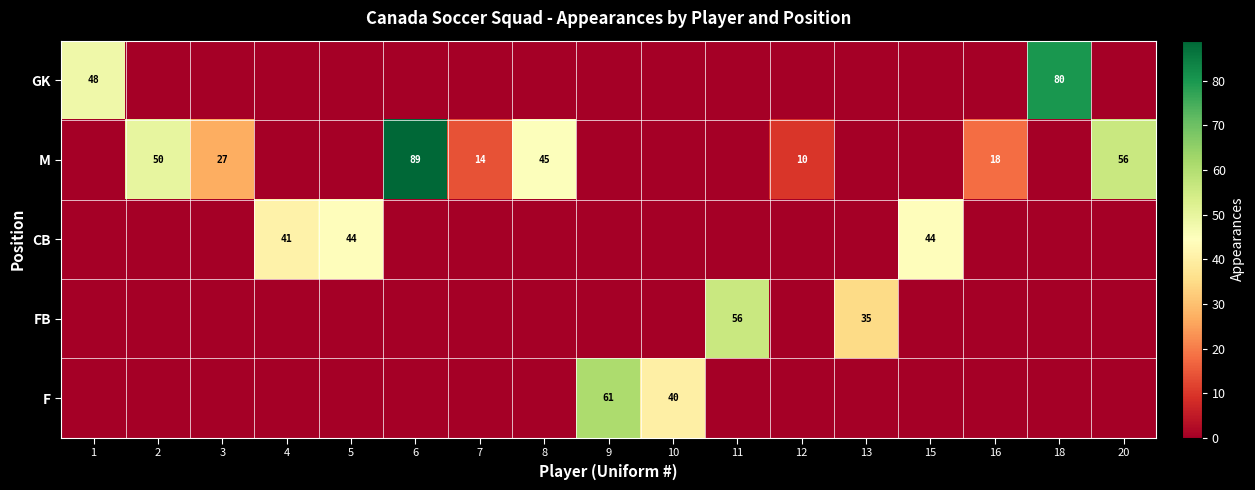

How many positive values does the FB series have?

2